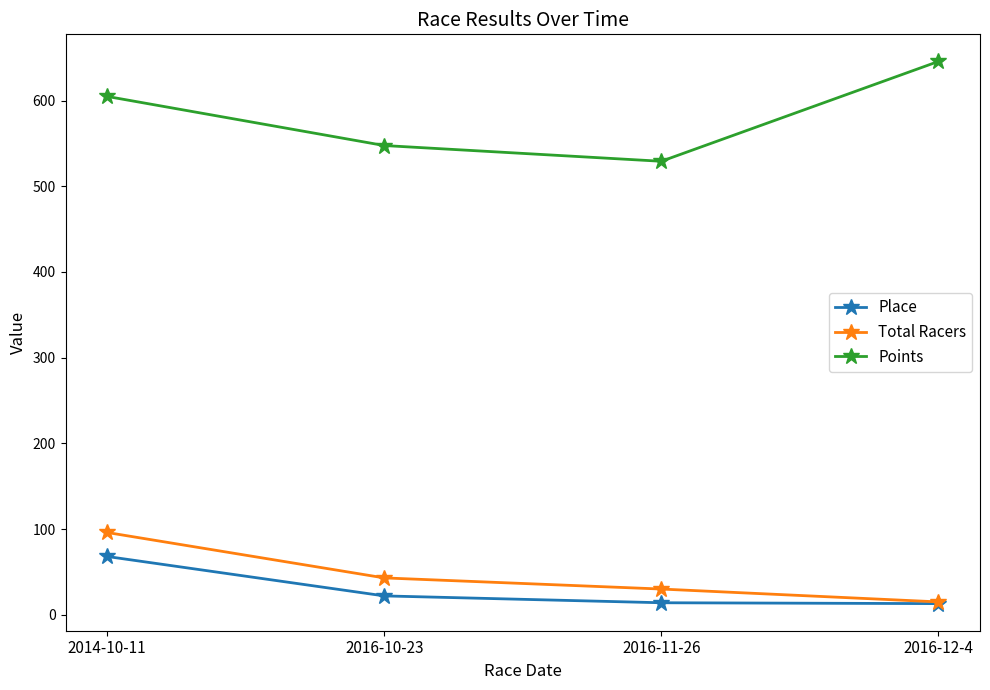

True or false: Points has a value of 529.2 at 2016-11-26.

True